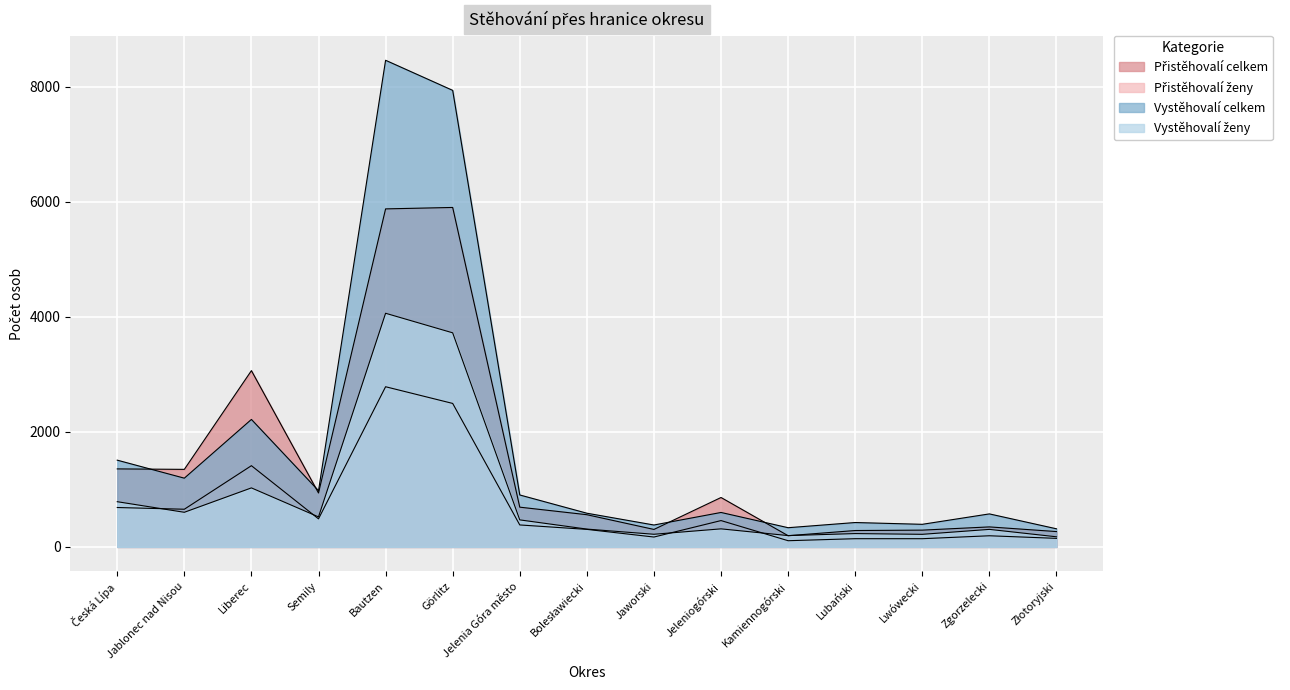

What is the label of the 13th point from the left?

Lwówecki